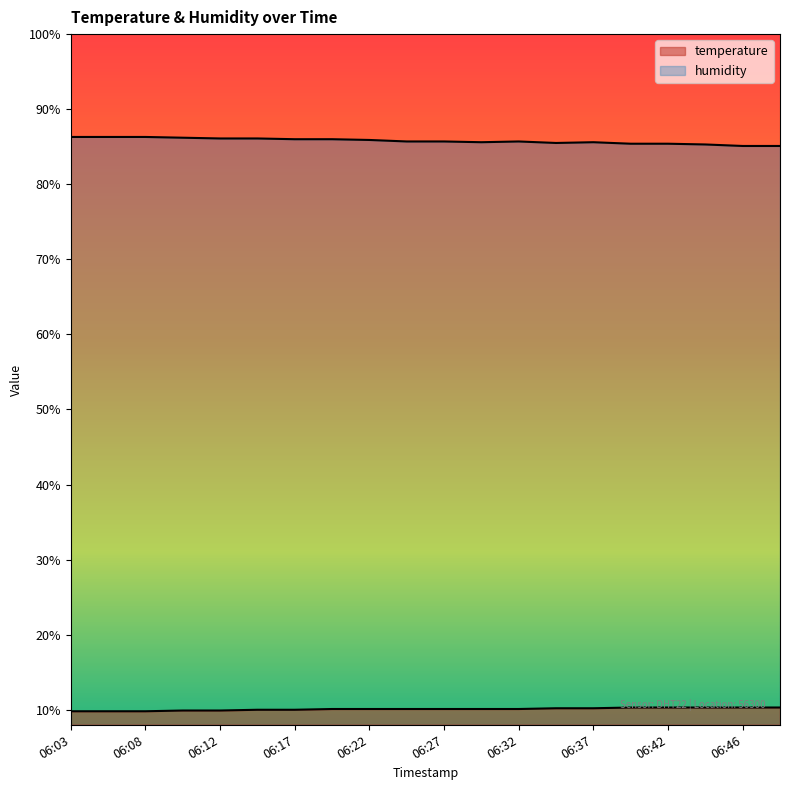

At which category is the sum across all series the highest?

06:10